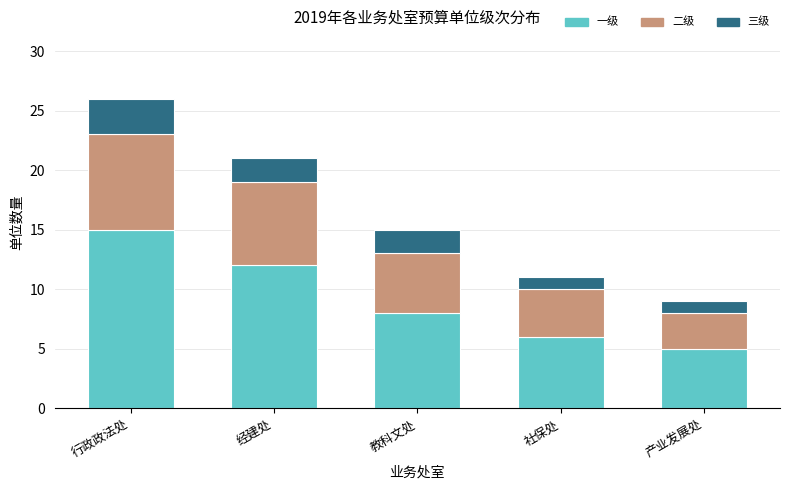

Which category has the lowest value in the 一级 series?

产业发展处